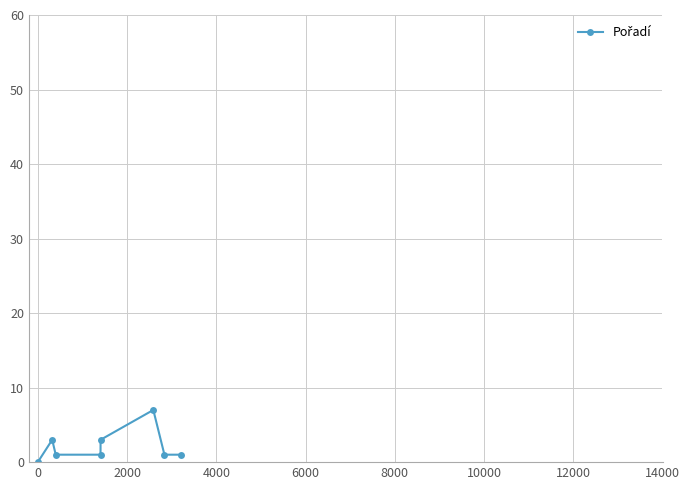

How many positive values are there?

7